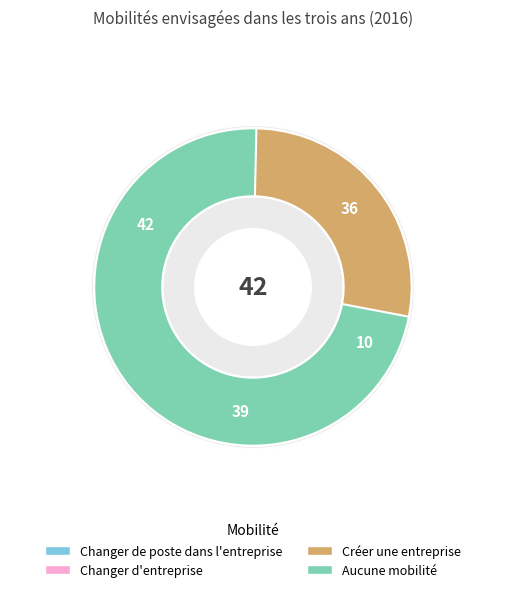

What is the change in value from Changer de poste dans l'entreprise to Changer d'entreprise?

-3